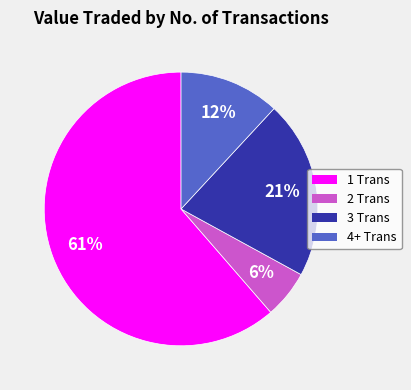

Is there a majority slice in this chart?

Yes